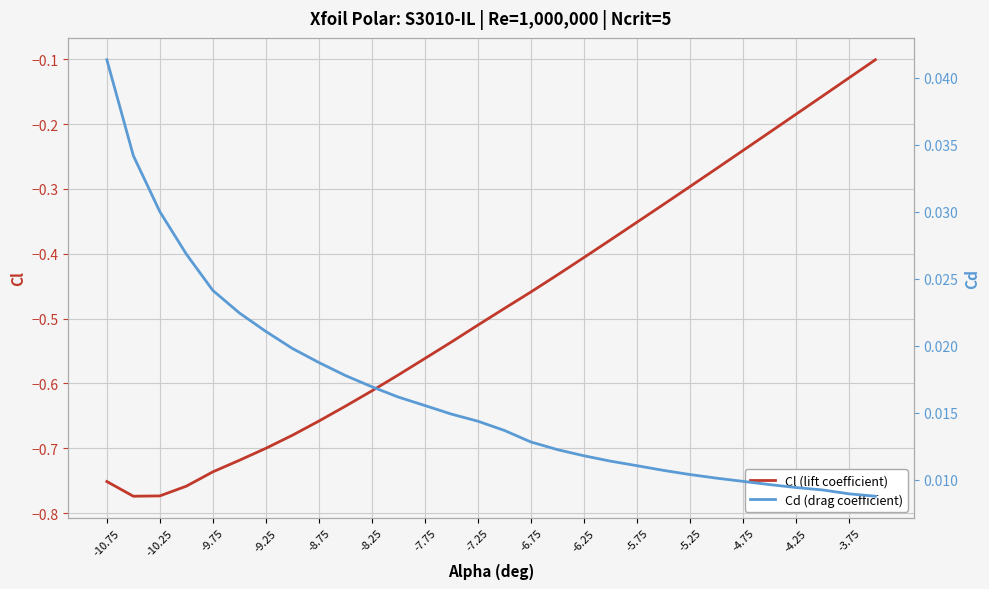

Rank the series by their maximum value, from highest to lowest.

Cd (drag coefficient), Cl (lift coefficient)